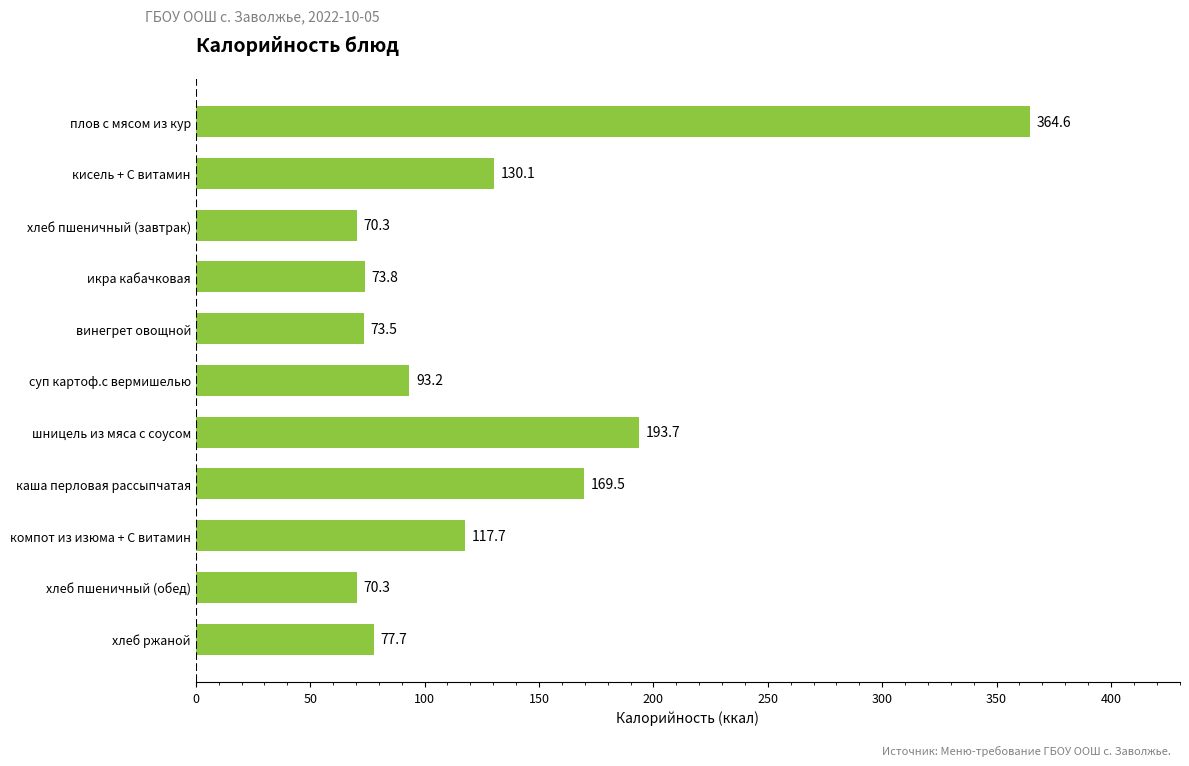

What is the change in value from кисель + С витамин to каша перловая рассыпчатая?

+39.4